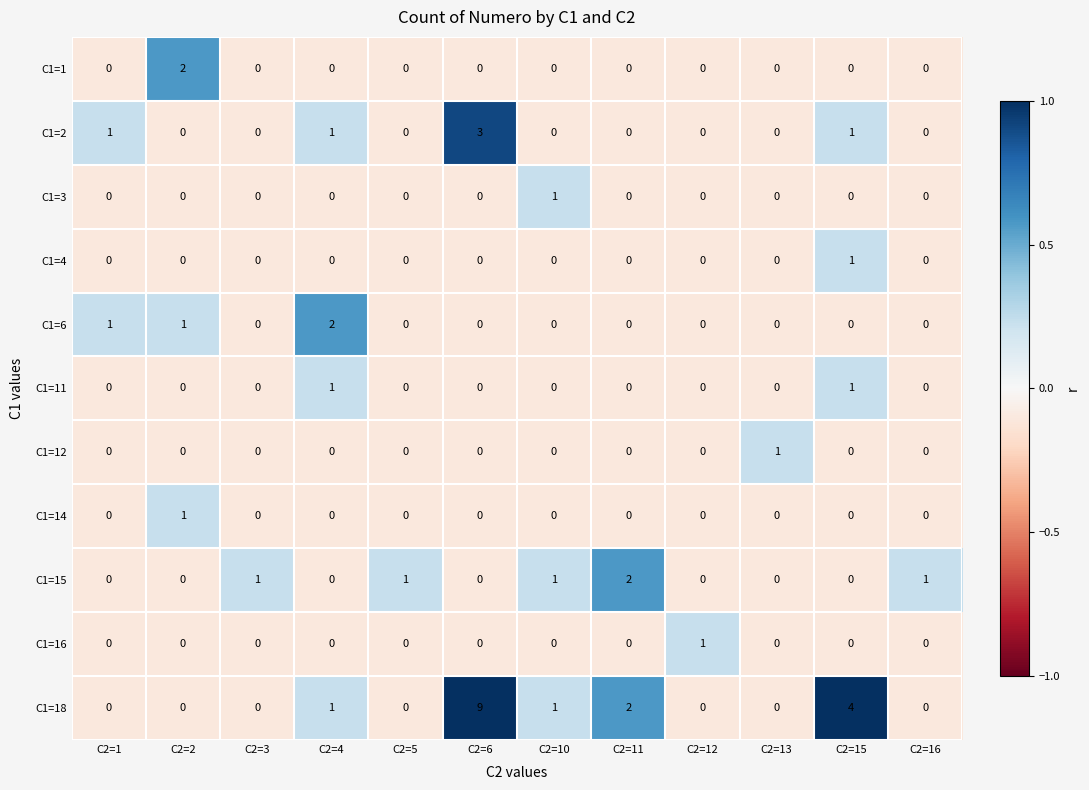

What is the total value across all series at C2=4?

5